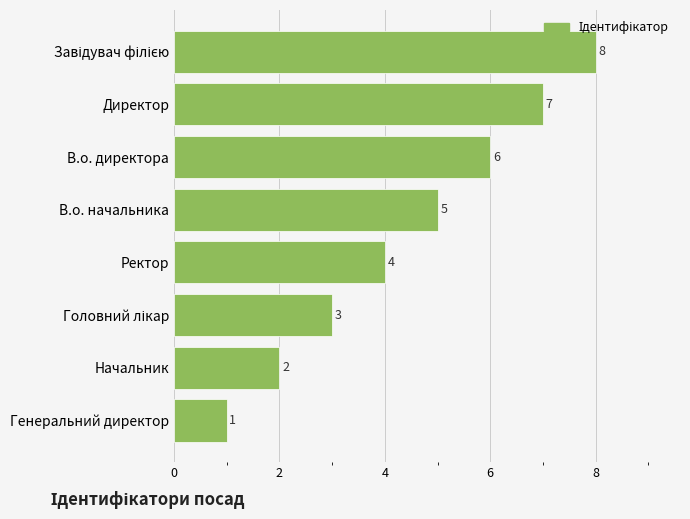

The chart shows a value of 5 at В.о. начальника. True or false?

True